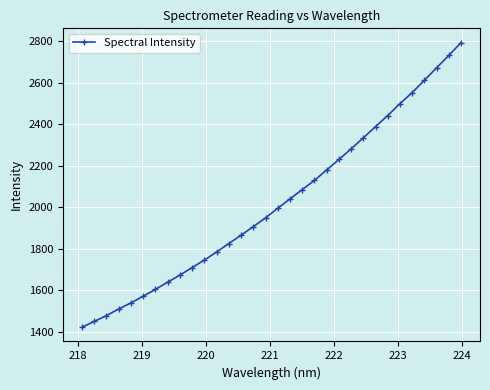

What is the difference between the second highest and second lowest values?

1280.7